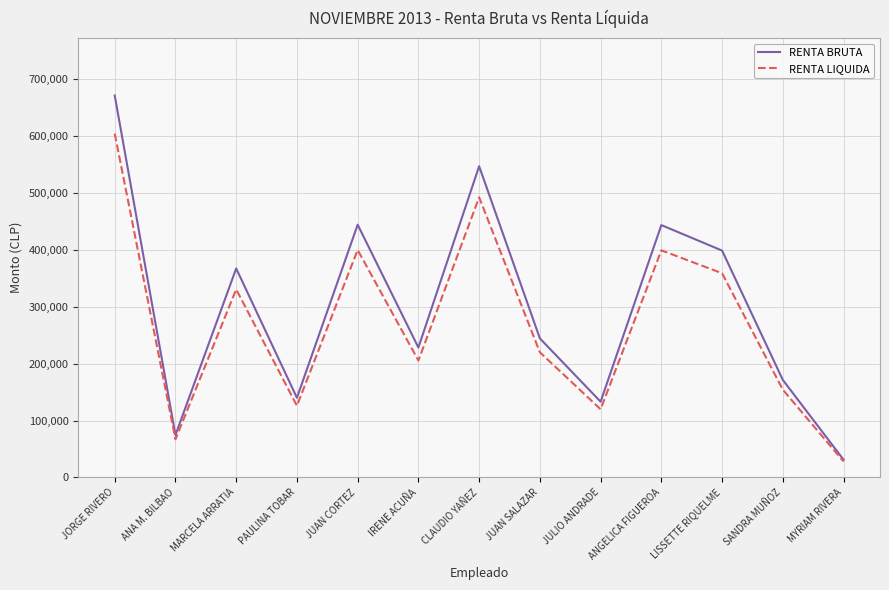

What is the sum of the RENTA LIQUIDA values at ANA M. BILBAO and ANGELICA FIGUEROA?

466384